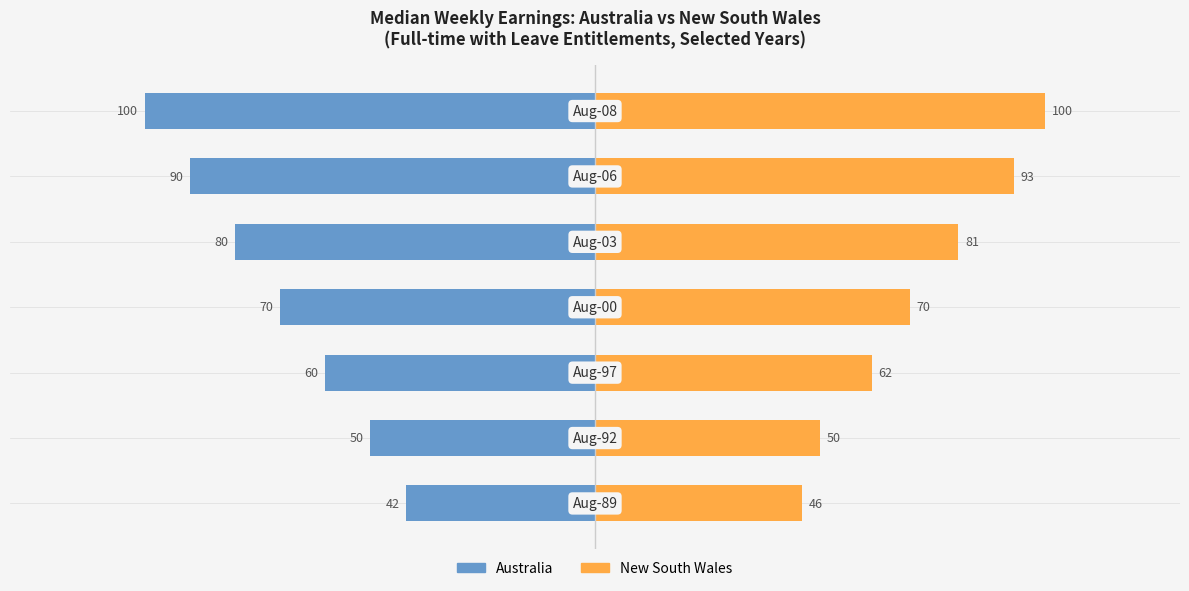

How many bars are there in total?

14